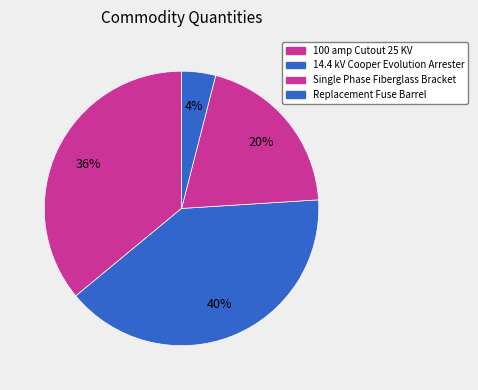

Rank the categories by value from highest to lowest.

14.4 kV Cooper Evolution Arrester, 100 amp Cutout 25 KV, Single Phase Fiberglass Bracket, Replacement Fuse Barrel